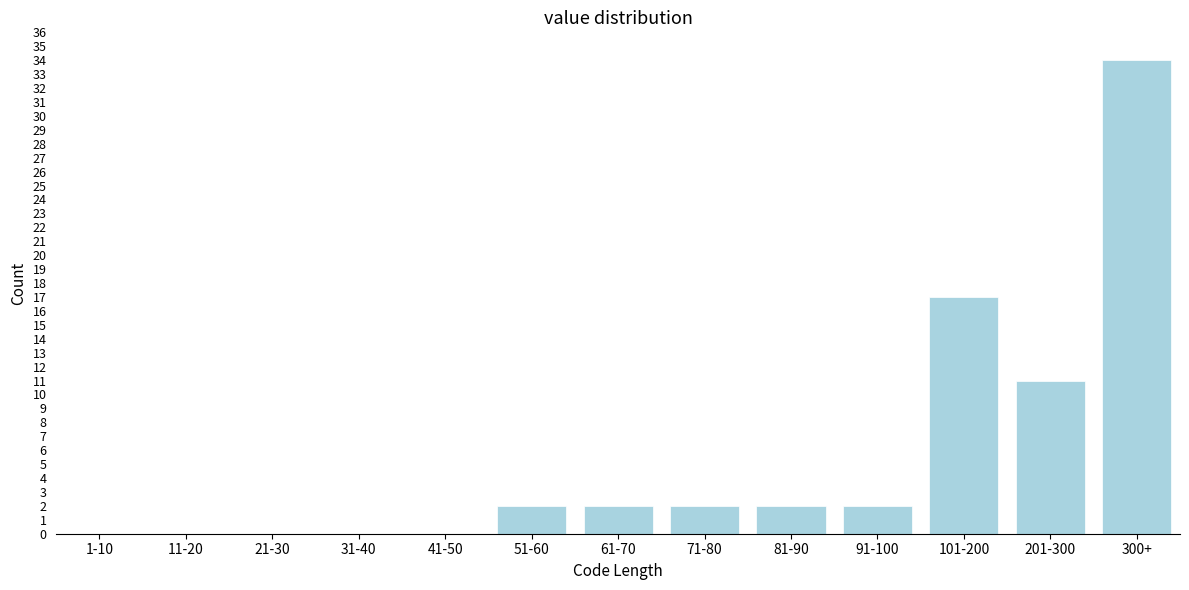

Reading right to left, extract all data points from this chart.

300+=34	201-300=11	101-200=17	91-100=2	81-90=2	71-80=2	61-70=2	51-60=2	41-50=0	31-40=0	21-30=0	11-20=0	1-10=0